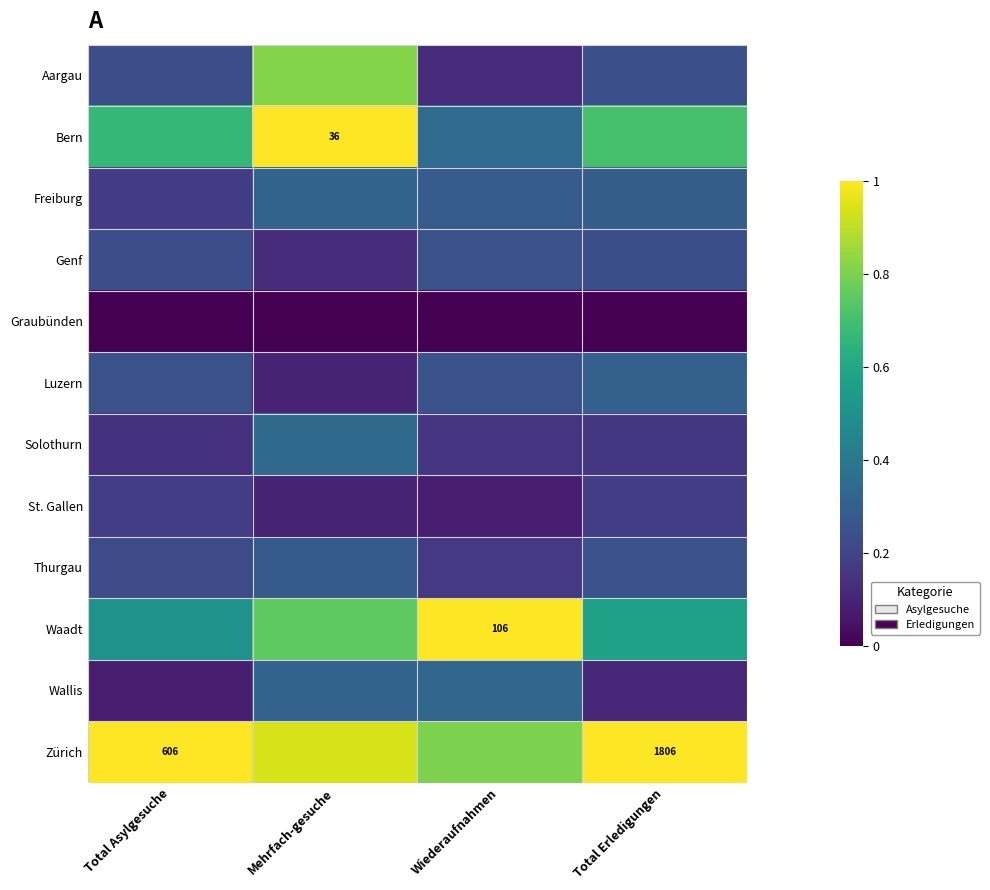

At which label does Genf reach its minimum?

Mehrfach-gesuche